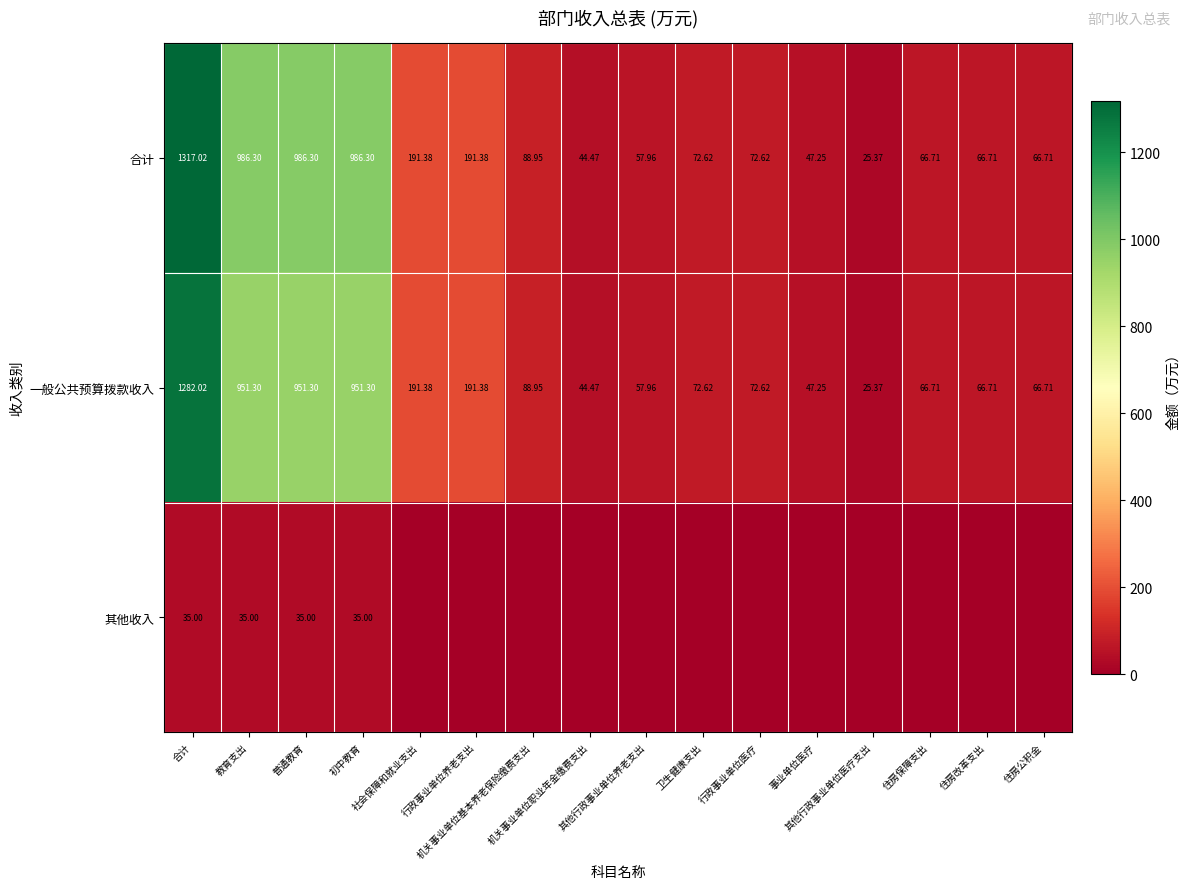

At which label does 一般公共预算拨款收入 first exceed 72?

合计